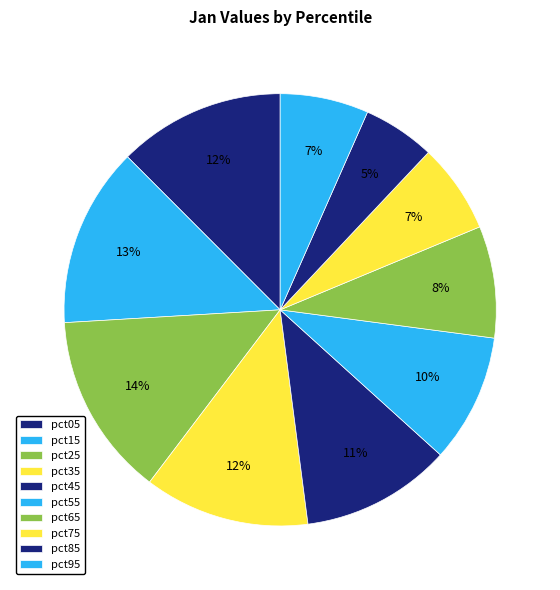

How many segments does this pie chart have?

10